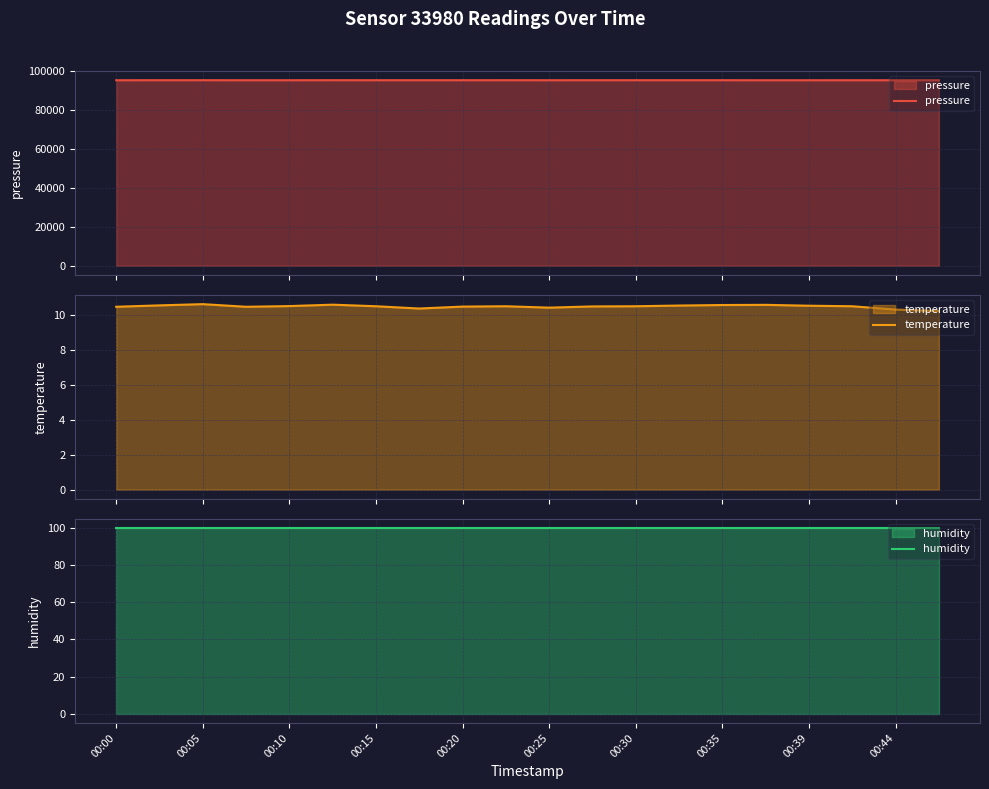

At which label is pressure closest to 95277?

00:30